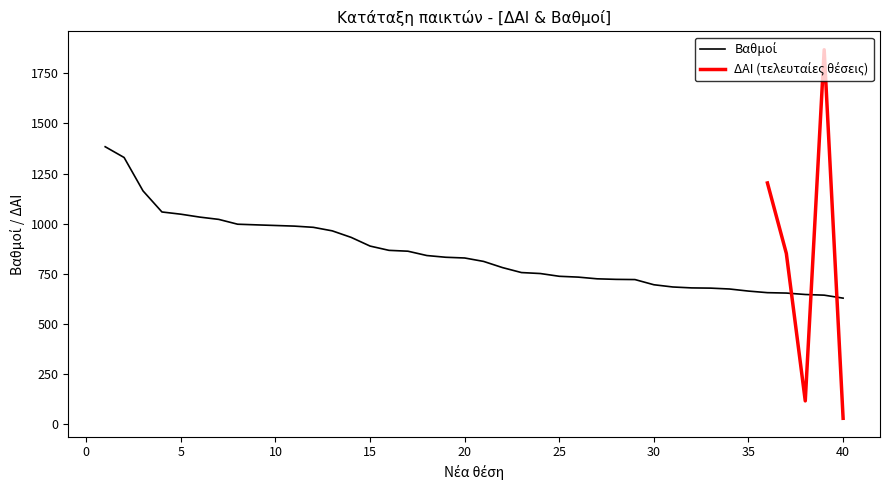

How many data points are less than 828?

20